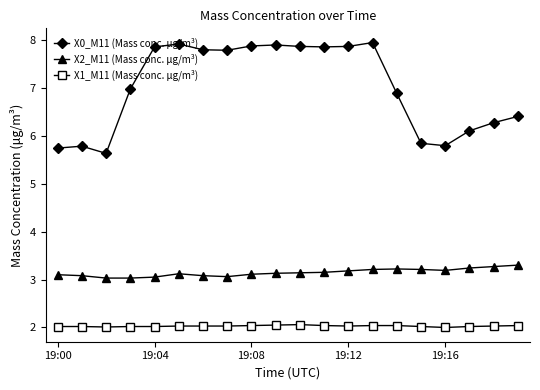

How many categories are shown in the chart?

20